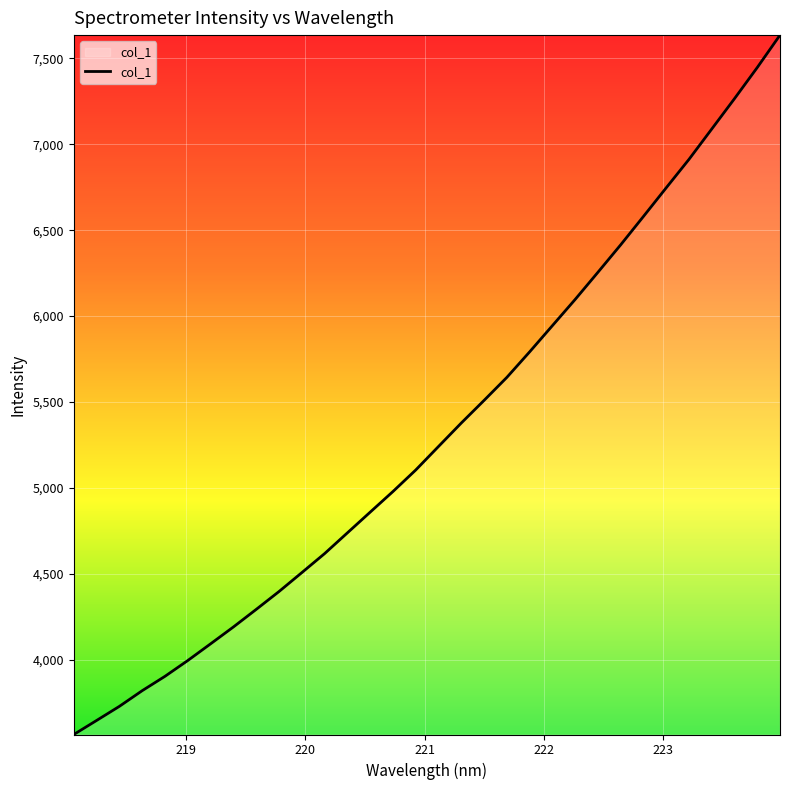

What is the greatest value displayed?

7634.9